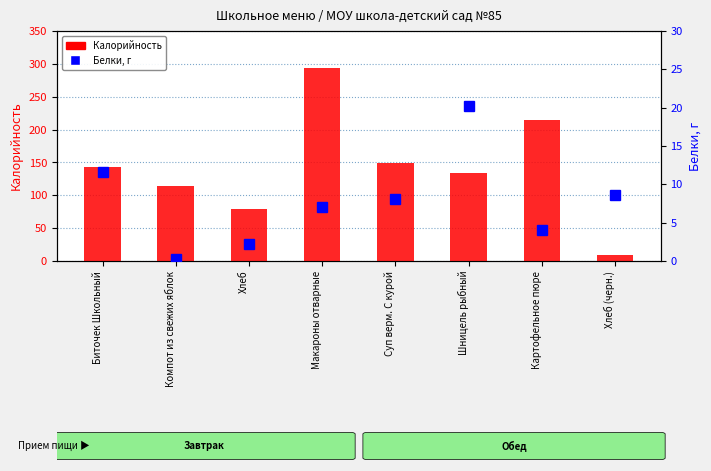

List the series in order of their peak value, lowest first.

Белки, Калорийность